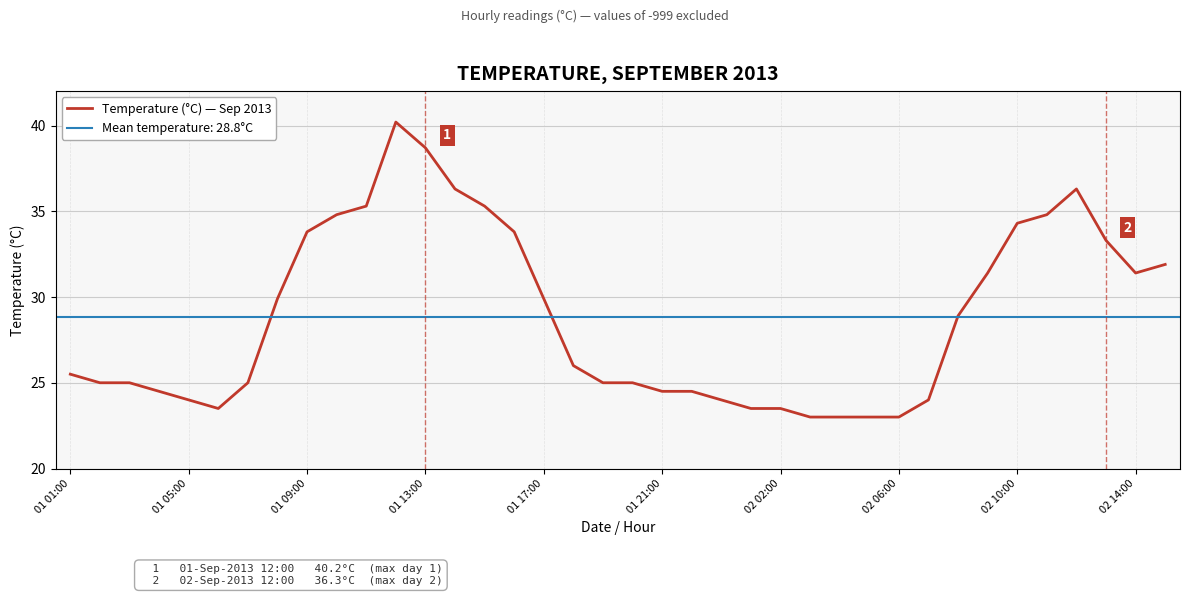

What is the minimum value for Temperature (°C) — Sep 2013?

23.0